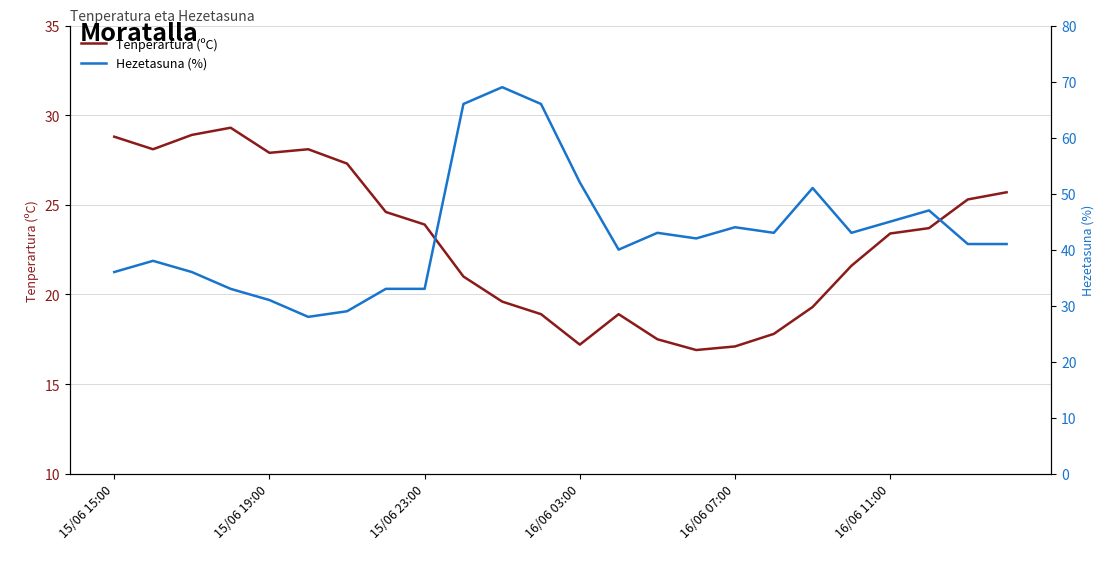

How many lines are shown in the chart?

2